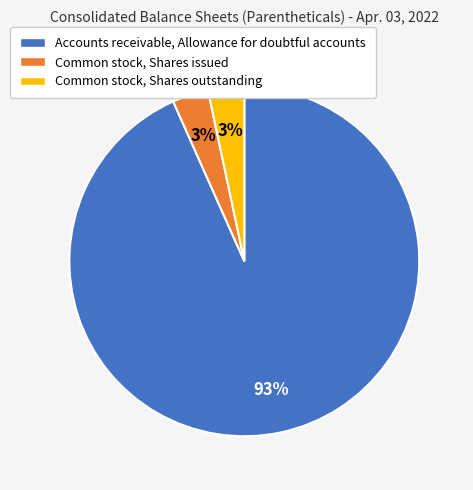

To the nearest percent, what is the average slice percentage?

33%